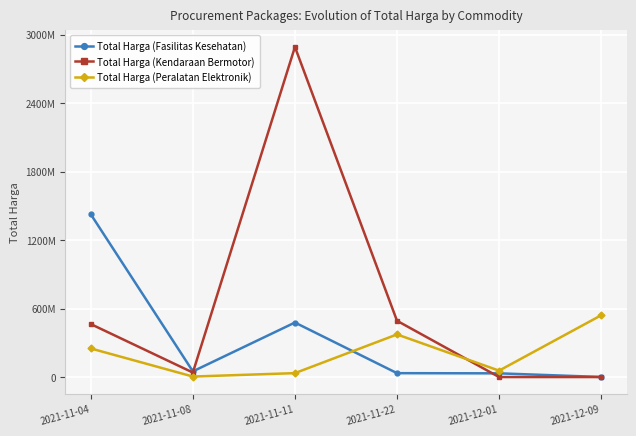

What is the difference between the maximum and minimum values in the Total Harga (Kendaraan Bermotor) series?

2892122000